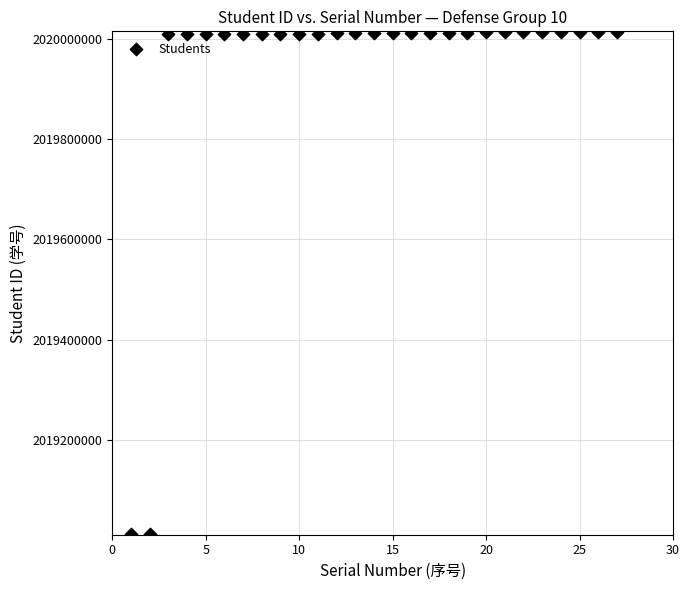

What is the range of Y values (max minus min)?

1003906